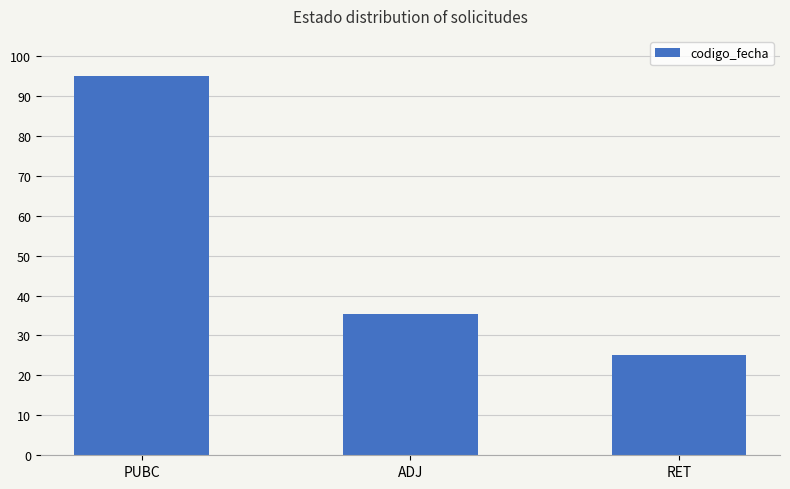

What is the sum of all values?

155.4